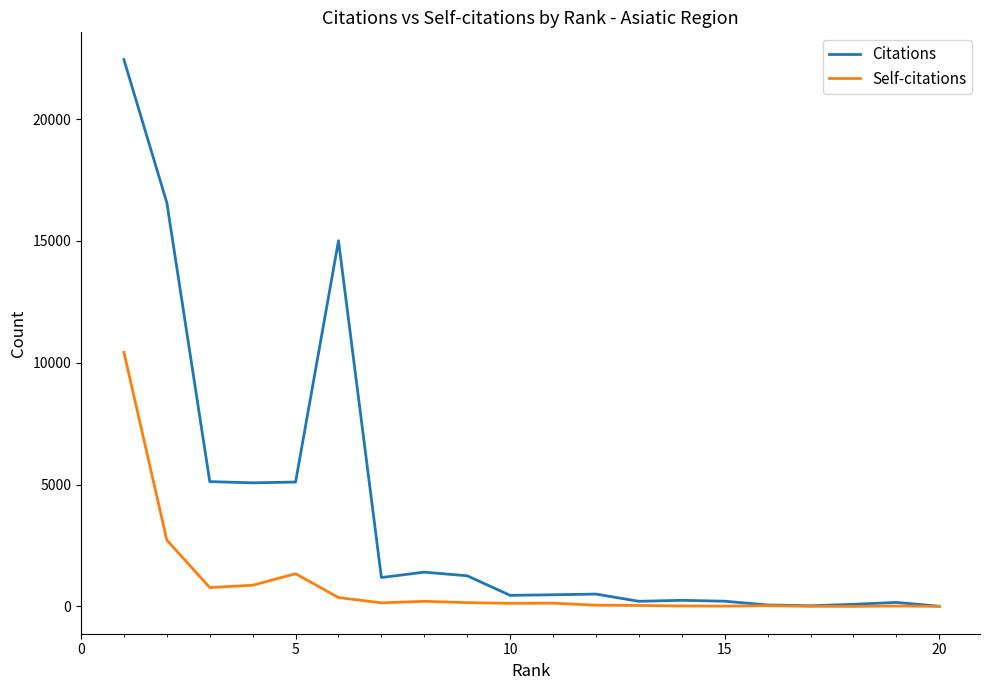

Rank the series by their average value, from lowest to highest.

Self-citations, Citations